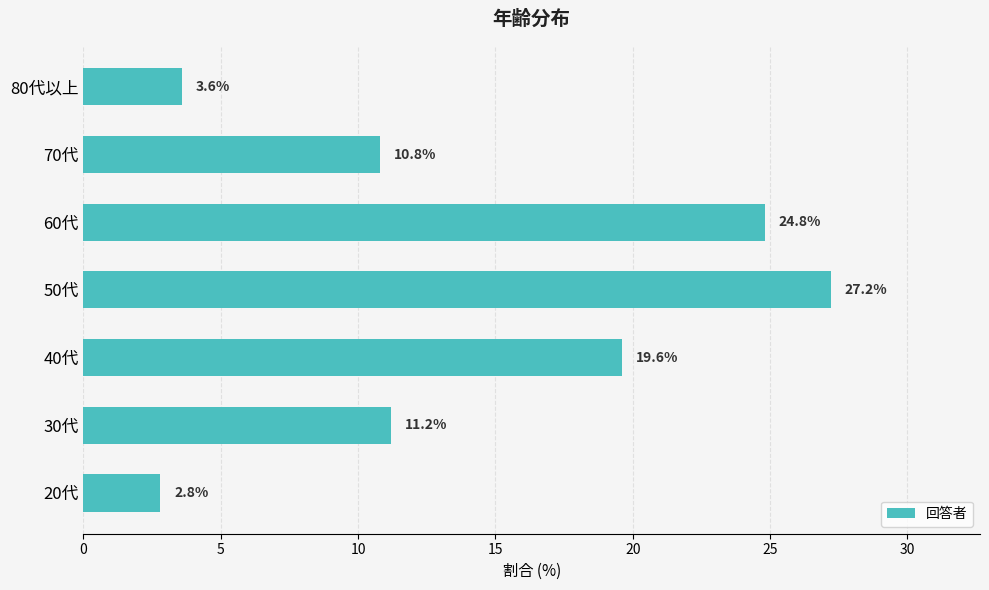

Reading bottom to top, transcribe all the data shown in this chart.

2.8	11.2	19.6	27.2	24.8	10.8	3.6